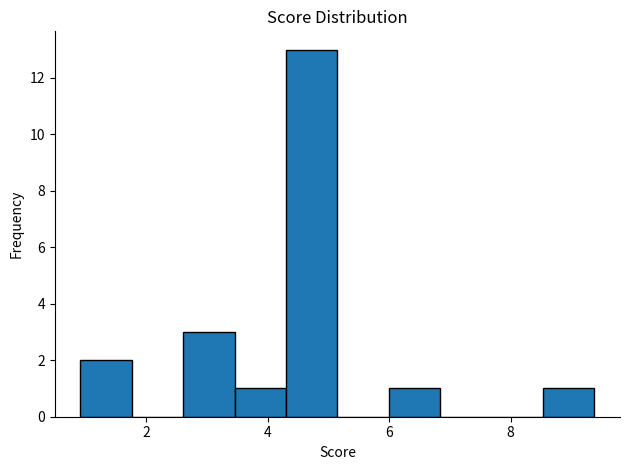

Reading left to right, list every bar in this chart as the range it spans on the x-axis followed by its height. Neither the bar edges nor the heights are printed on the chart, so give them approximately, as read against the axes.

1.0 to 1.8: 2
1.8 to 2.6: 0
2.6 to 3.4: 3
3.4 to 4.4: 1
4.4 to 5.2: 13
5.2 to 6.0: 0
6.0 to 6.8: 1
6.8 to 7.6: 0
7.6 to 8.6: 0
8.6 to 9.4: 1